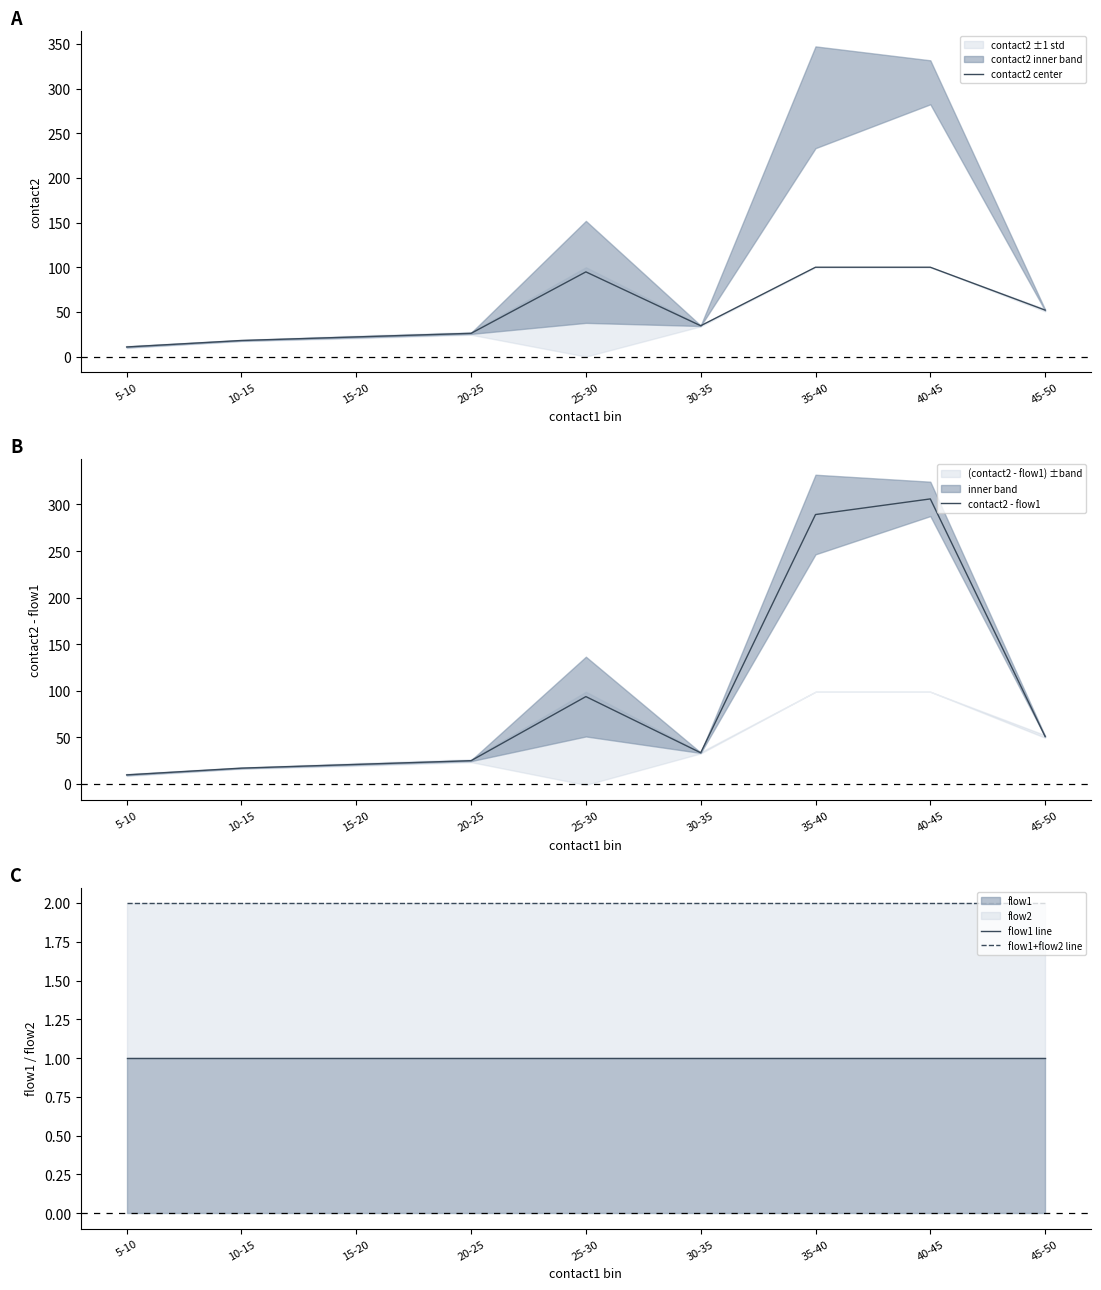

Rank the series by their maximum value, from highest to lowest.

contact2 - flow1, contact2 center, flow1+flow2 line, flow1 line